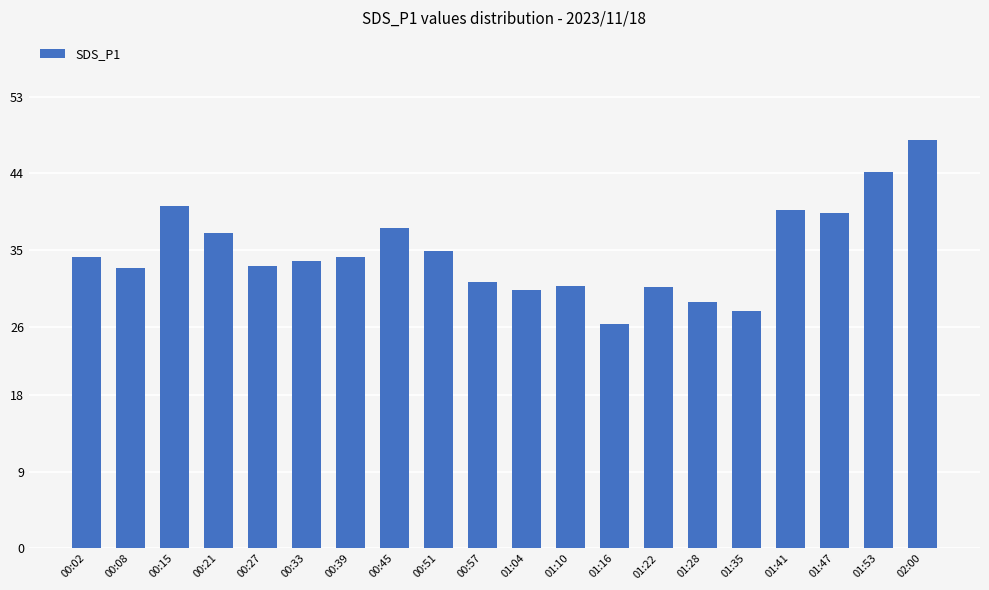

What is the average value?

34.8